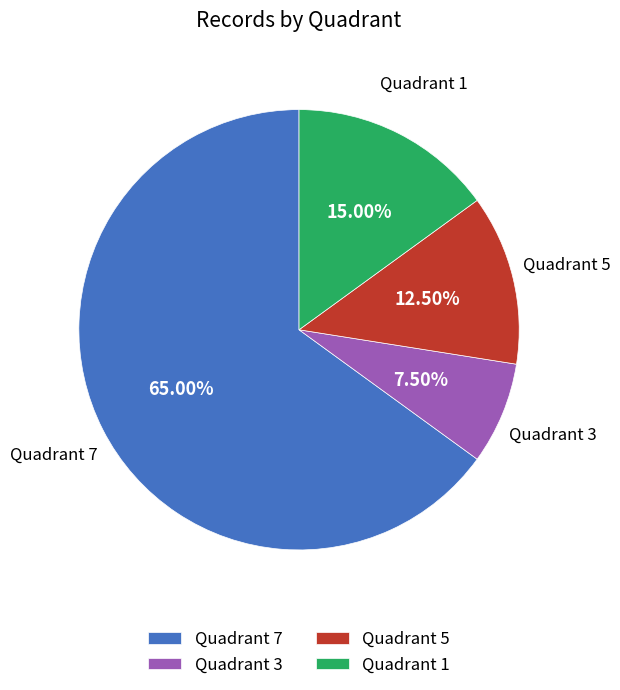

Rank the categories by value from highest to lowest.

Quadrant 7, Quadrant 1, Quadrant 5, Quadrant 3